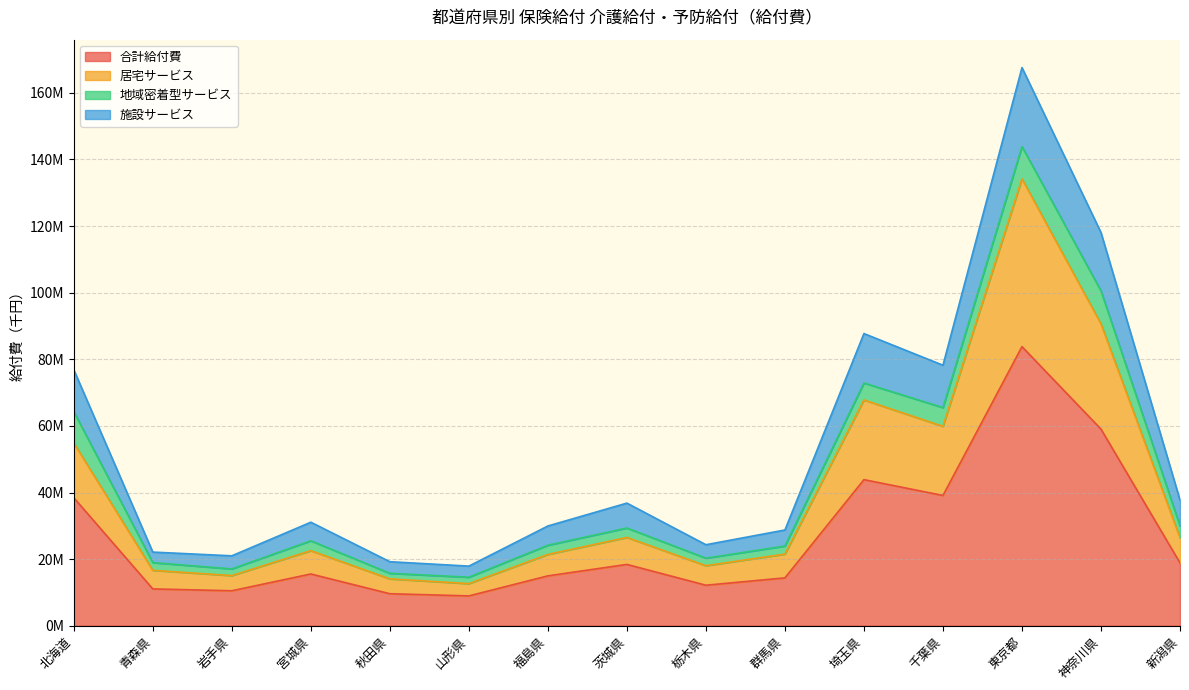

What are all the series names shown in the legend?

合計給付費, 居宅サービス, 地域密着型サービス, 施設サービス